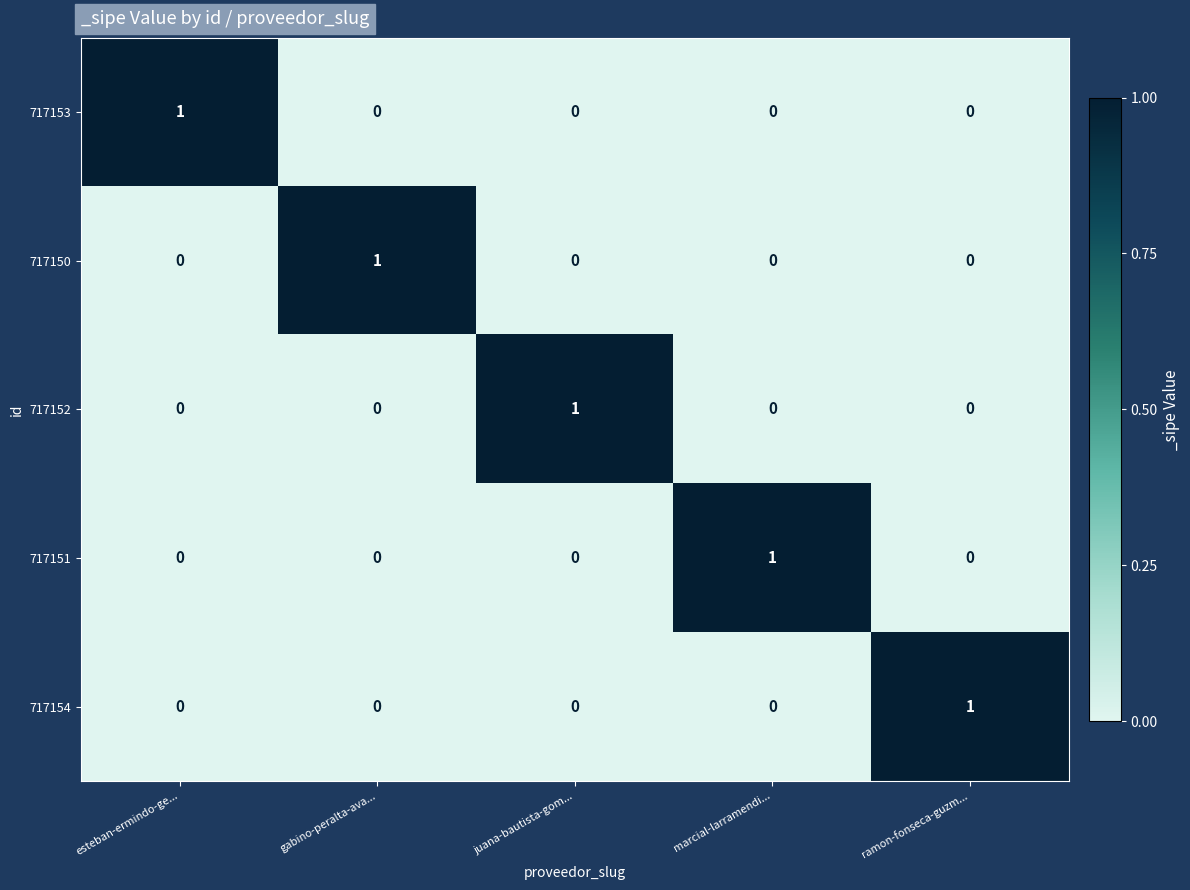

How many data points does each series have?

5